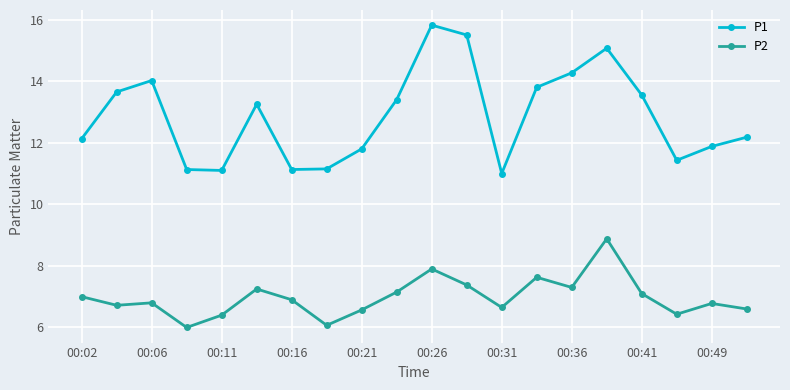

How many data points in P1 are less than 13?

10